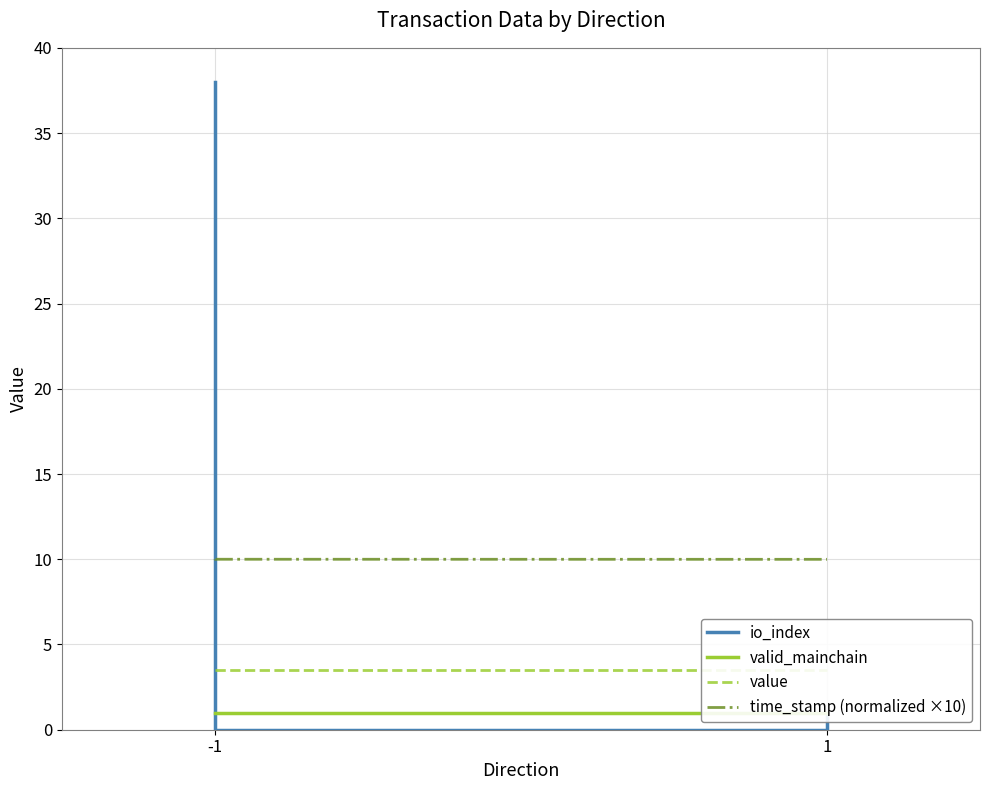

True or false: valid_mainchain and value cross at least once.

False